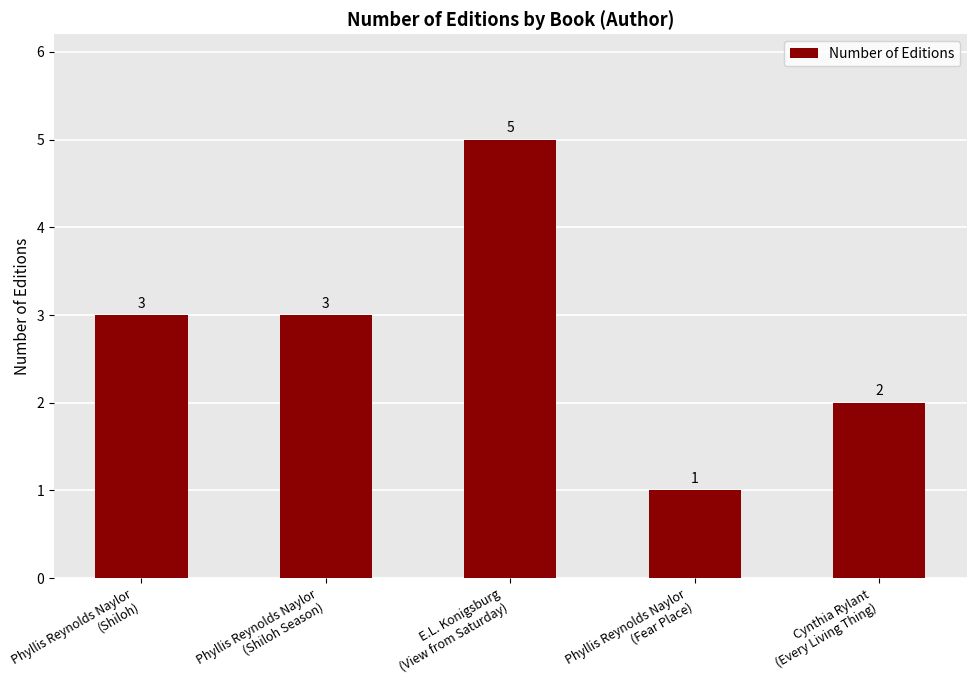

How many values are between 2 and 3?

3